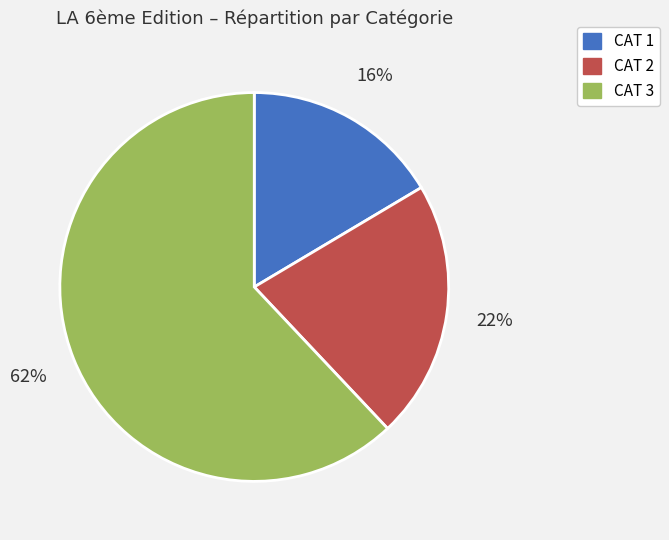

Approximately how many times larger is the value at CAT 1 compared to CAT 3?

0.3